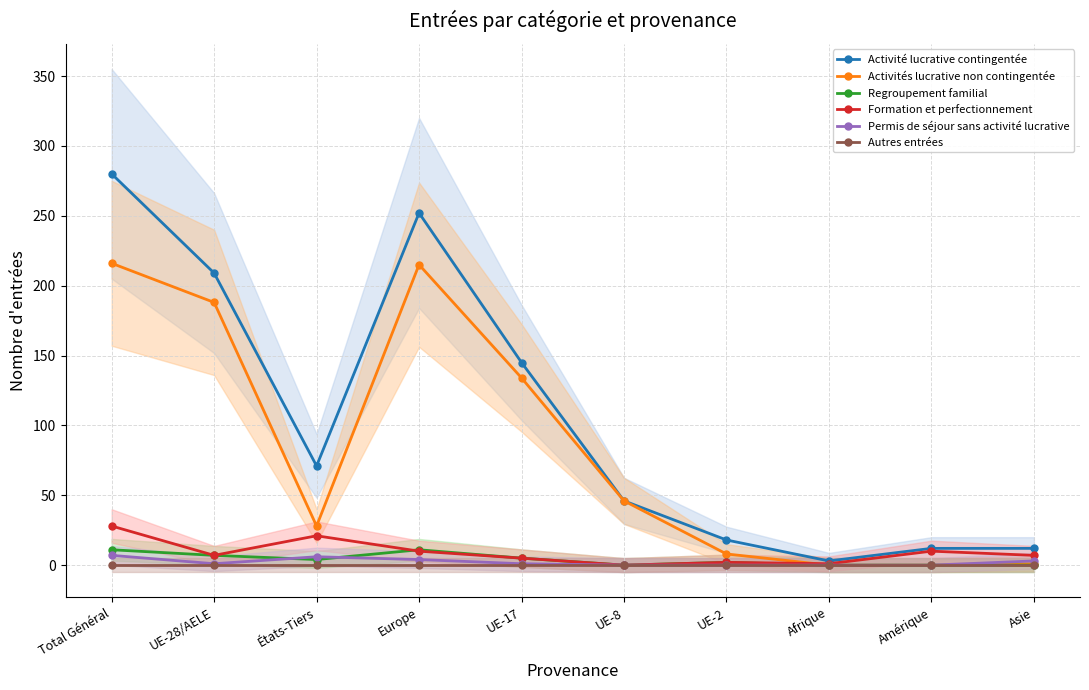

Between Europe and Amérique, which series saw the biggest shift?

Activité lucrative contingentée